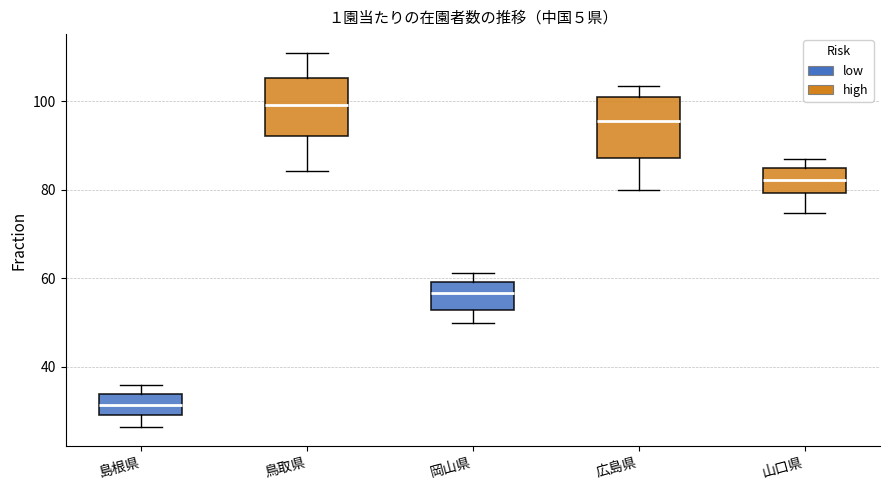

Where is the lower edge of the box for 鳥取県 on the y-axis? The values are not printed on the chart, so give them approximately, as read against the axis.

92